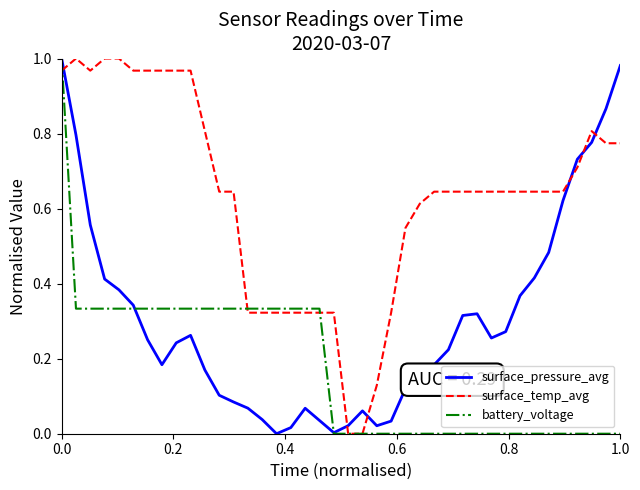

Which series ends up on top after the final intersection of surface_temp_avg and battery_voltage?

surface_temp_avg